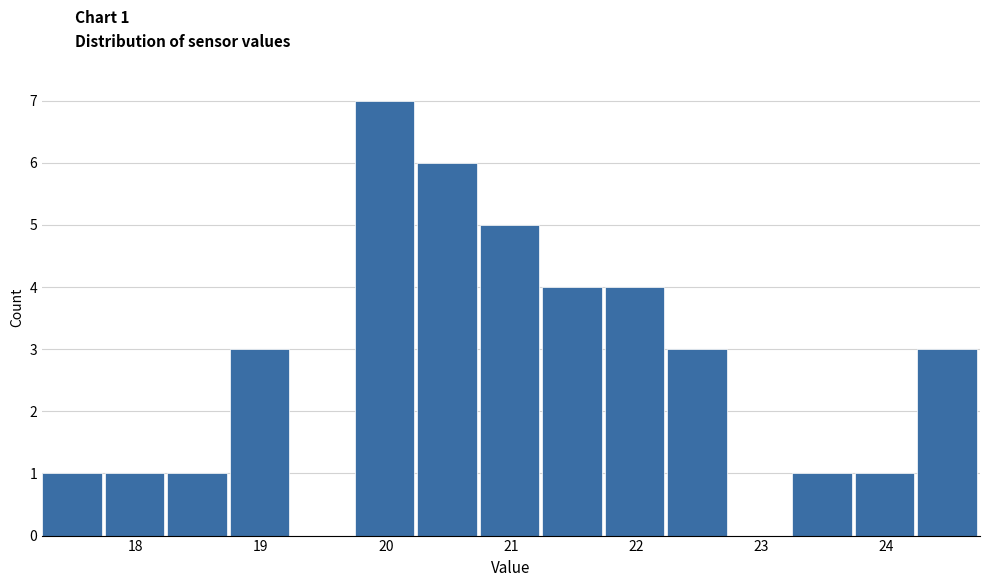

Over which range of the x-axis is the bar tallest?

19.75 to 20.25